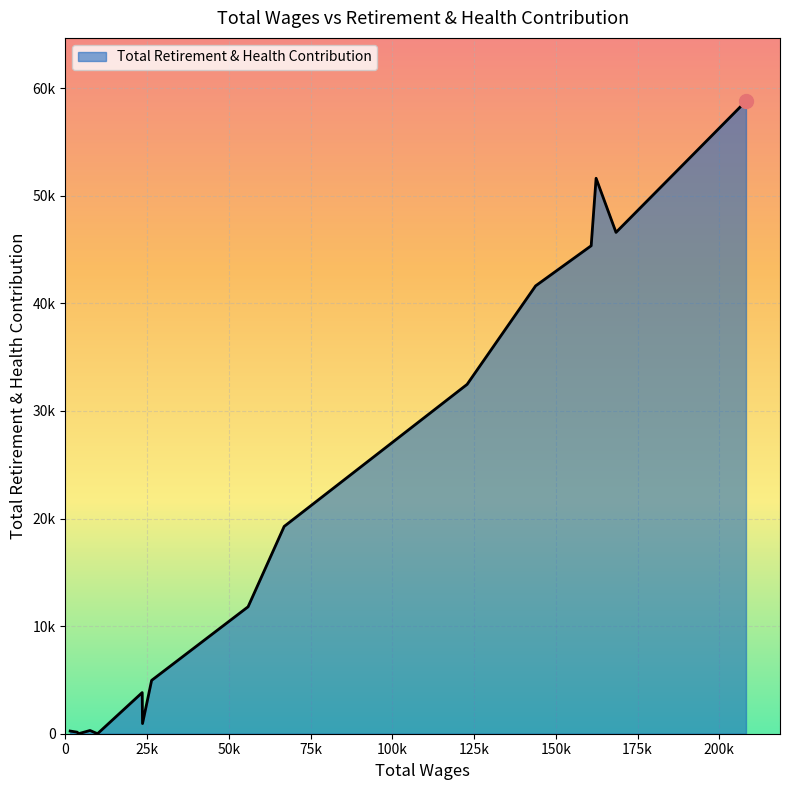

List the labels in order of value, smallest first.

9824, 4014, 3612, 1457, 7528, 23587, 23487, 26367, 55872, 66915, 122865, 143825, 160817, 168411, 162321, 208165